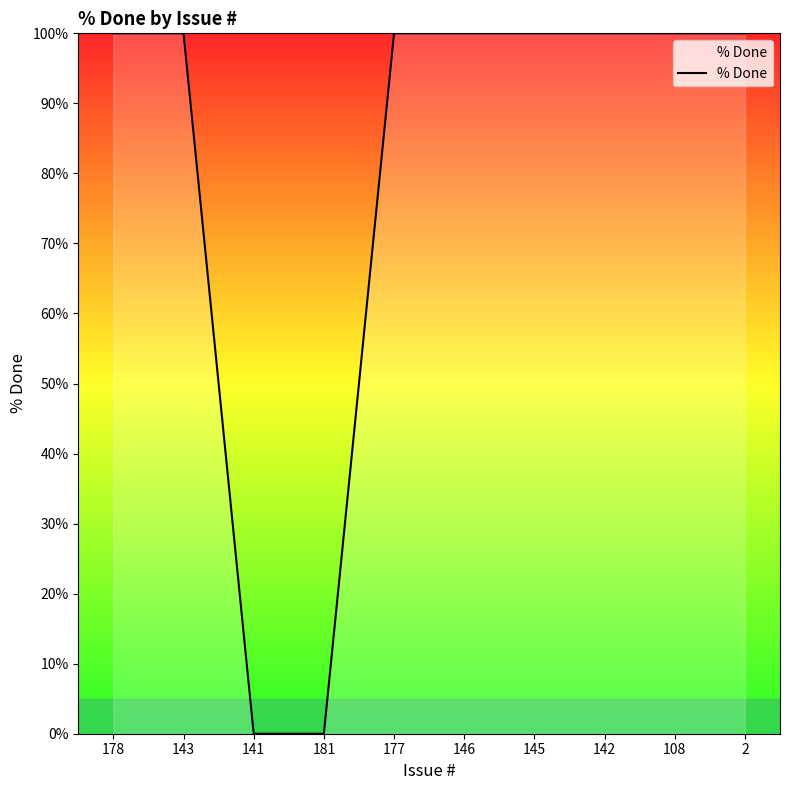

What position from the left is 143?

2